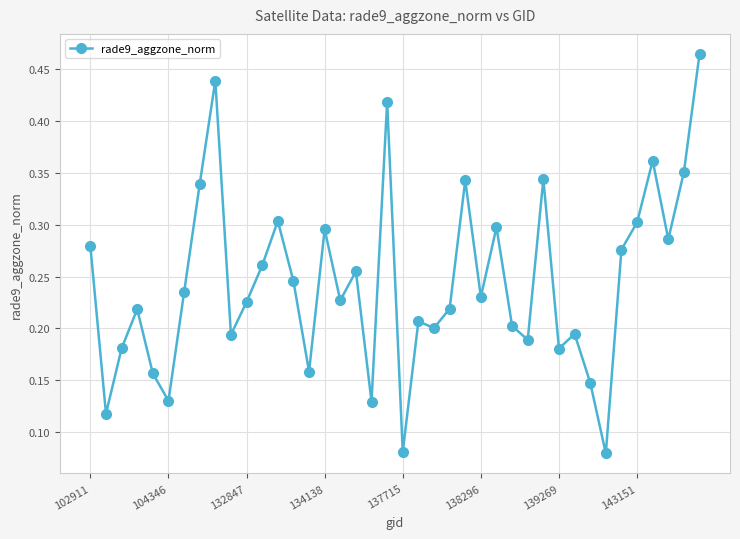

What is the sum of all values?

9.8